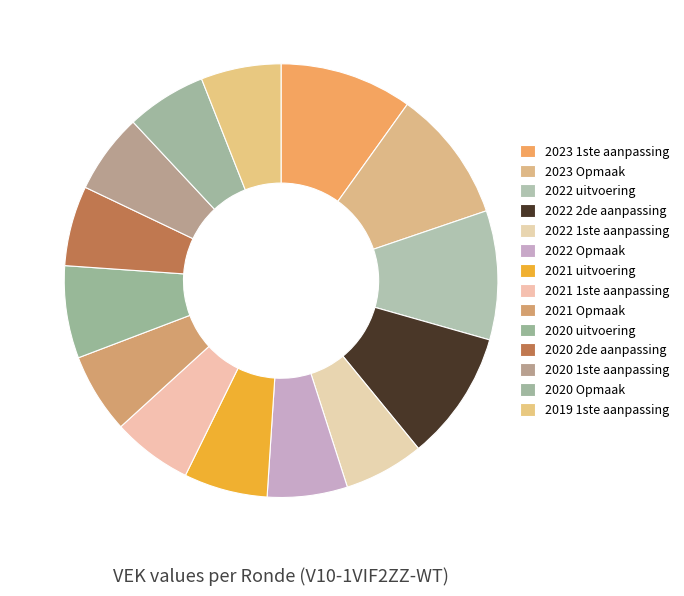

What portion of the pie excludes 2022 uitvoering?

90.4%